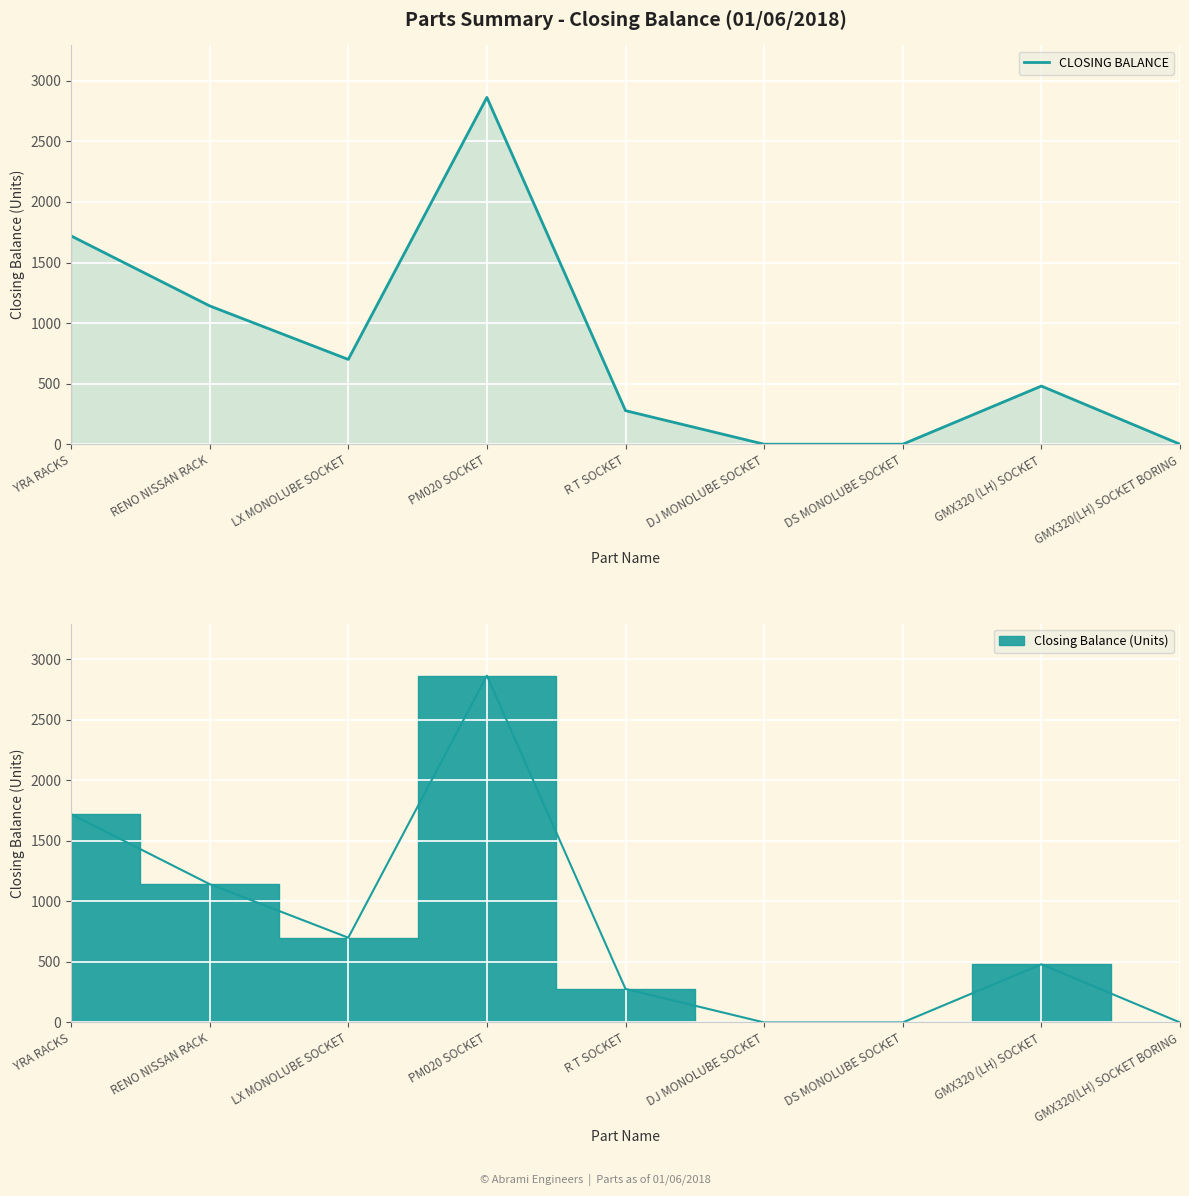

What is the label of the 4th point from the left?

PM020 SOCKET